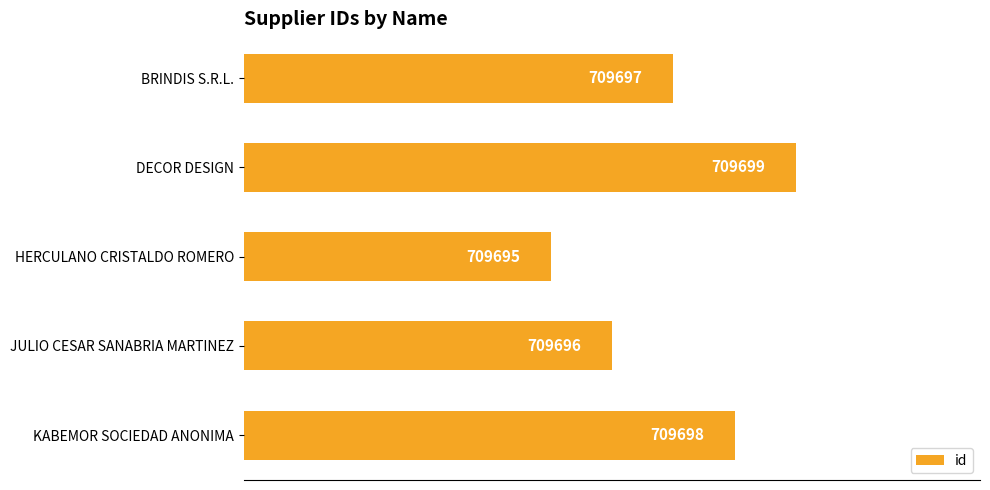

Is it true that the value at BRINDIS S.R.L. is 709697?

True